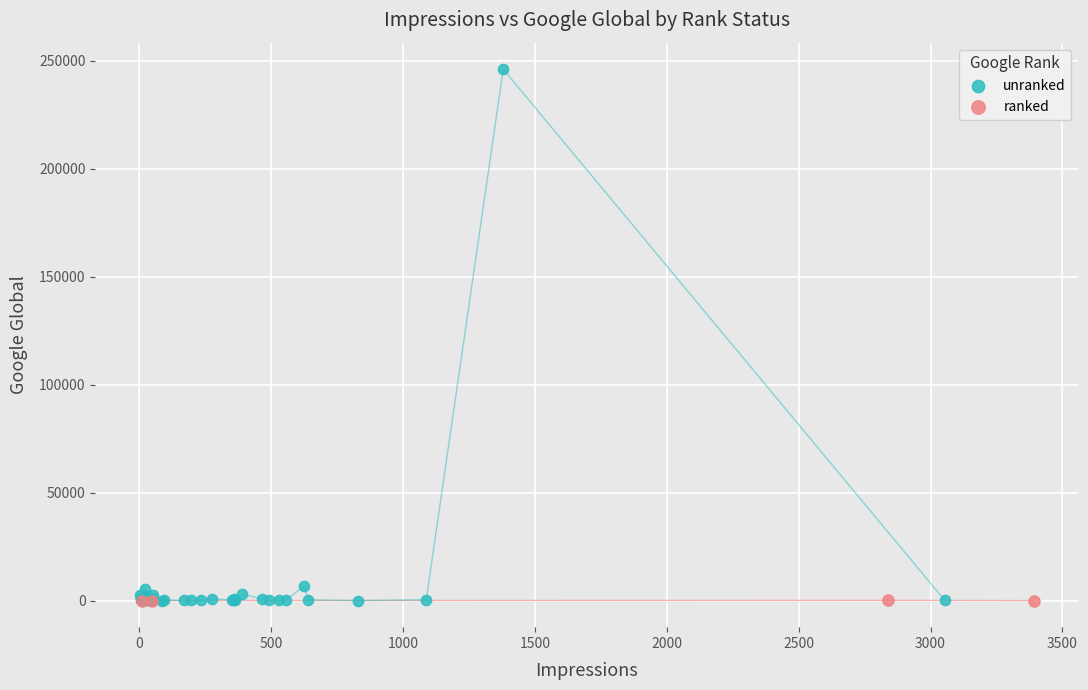

Which series has the widest spread of Y values?

unranked